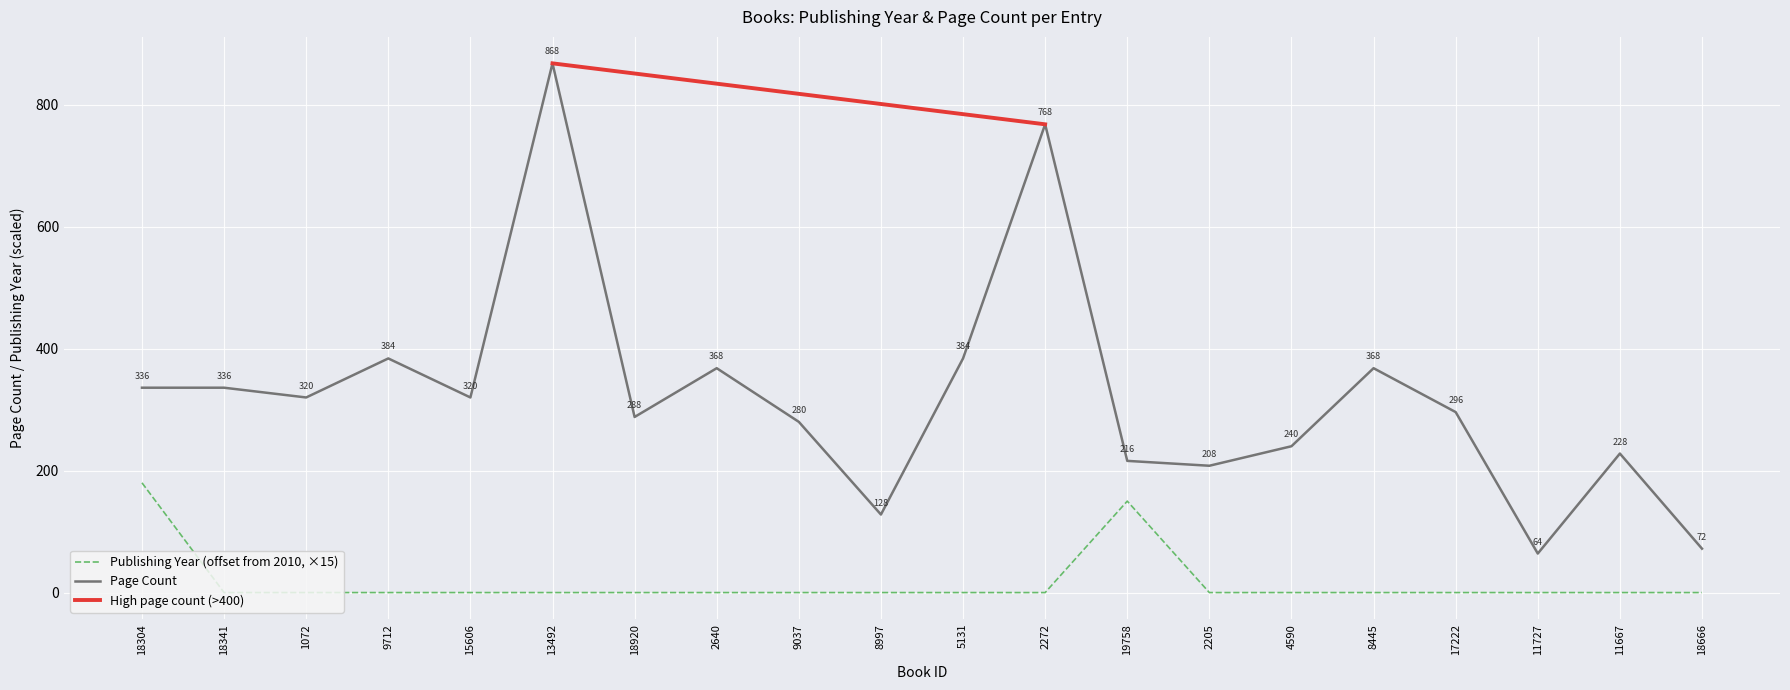

What is the label of the 10th point from the right?

5131